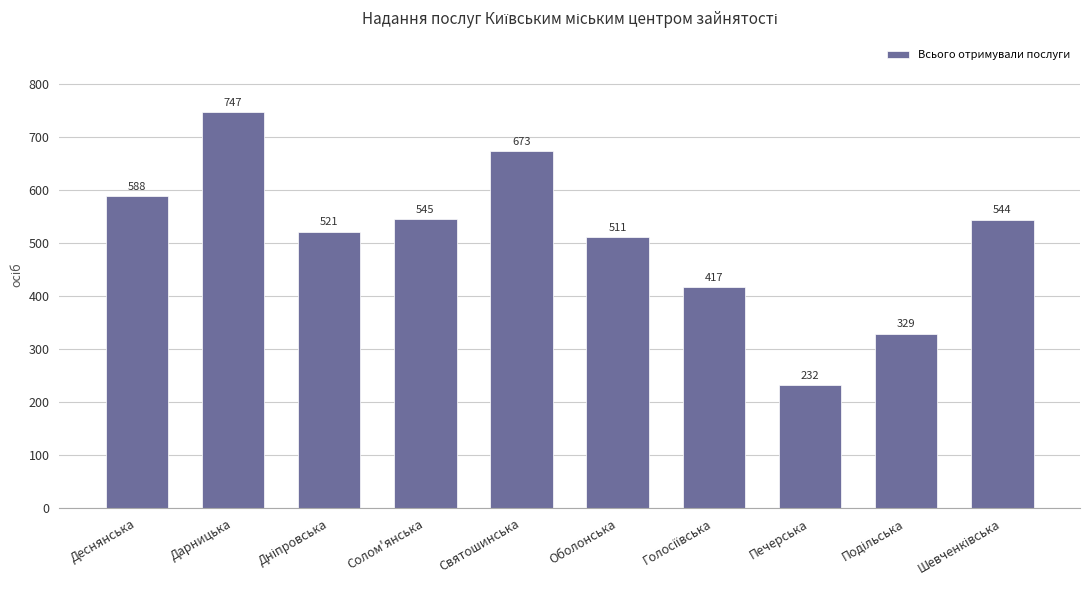

Where is the data nearest to the value 489?

Оболонська